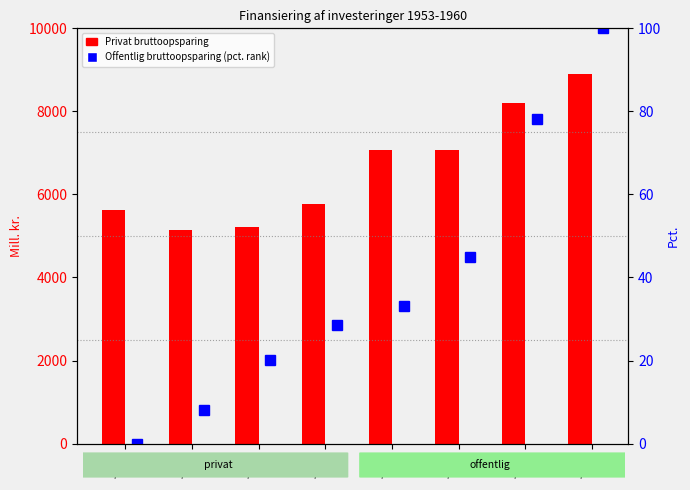

At which label is Privat bruttoopsparing closest to 7017?

1957